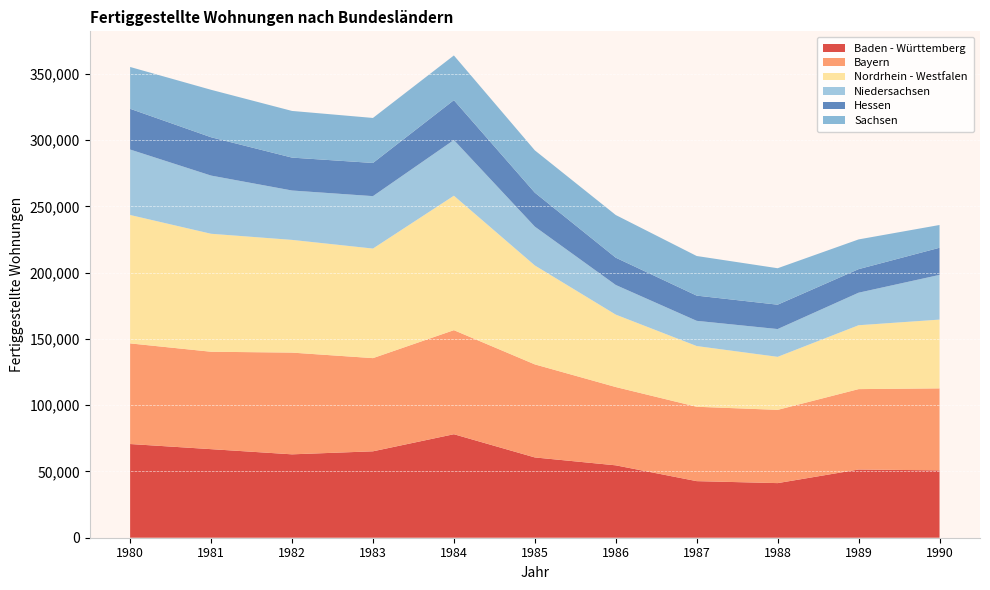

Reading right to left, list all the values displayed in this chart.

Baden - Württemberg: 50823	51474	41205	42698	54623	60585	78102	65203	62923	66833	70709
Bayern: 61879	60662	55276	56120	59081	70213	78516	70316	76763	73506	75925
Nordrhein - Westfalen: 51892	48209	40014	45820	54650	74651	101454	82681	85057	89021	96898
Niedersachsen: 33731	24540	20966	19026	22358	29298	42021	39554	37258	43905	49394
Hessen: 20474	17775	18381	19018	20594	25633	30076	25026	24826	28917	30738
Sachsen: 17183	22435	27508	29891	32198	31923	33743	33971	35215	35816	31552